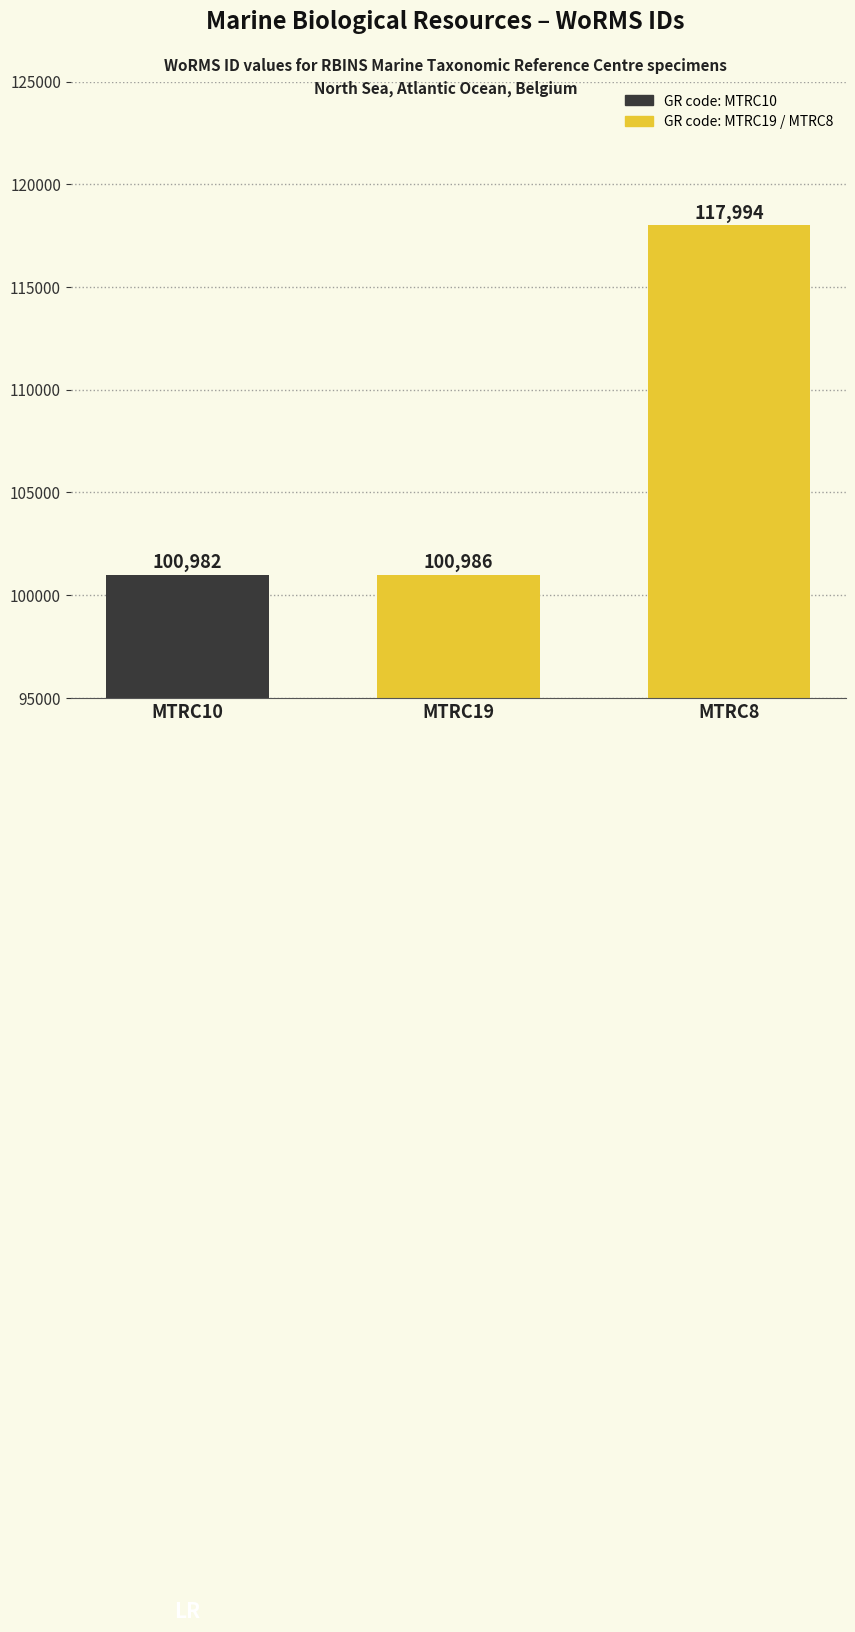

What is the difference between the maximum and second lowest values?

17008